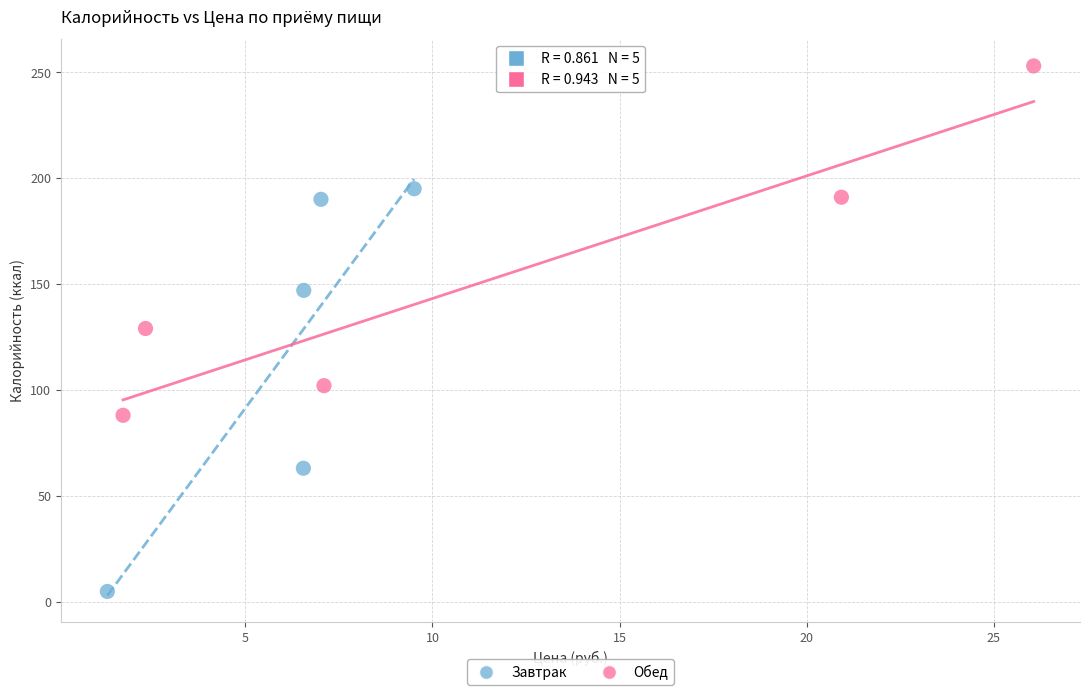

Which series has the largest Y range (max minus min)?

Завтрак